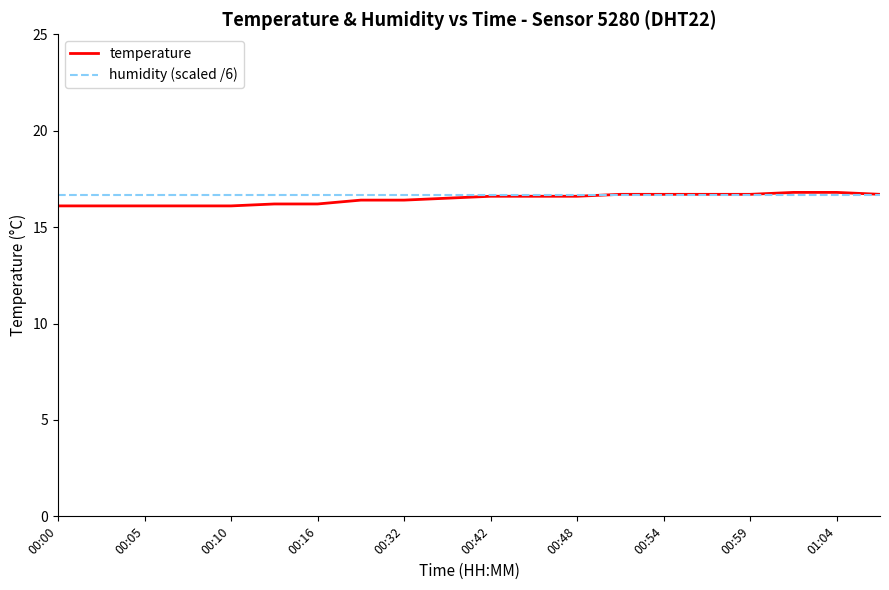

What are all the series names shown in the legend?

temperature, humidity (scaled /6)